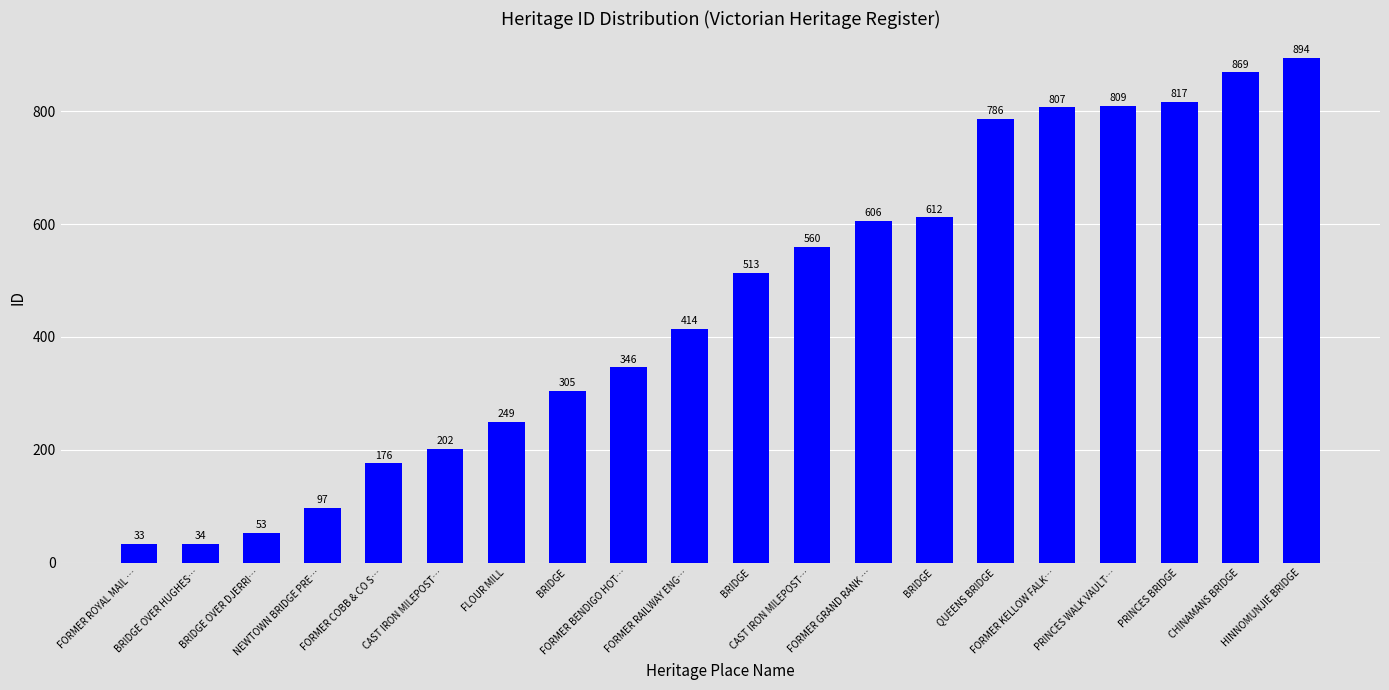

Is it true that the value at BRIDGE is 401?

False